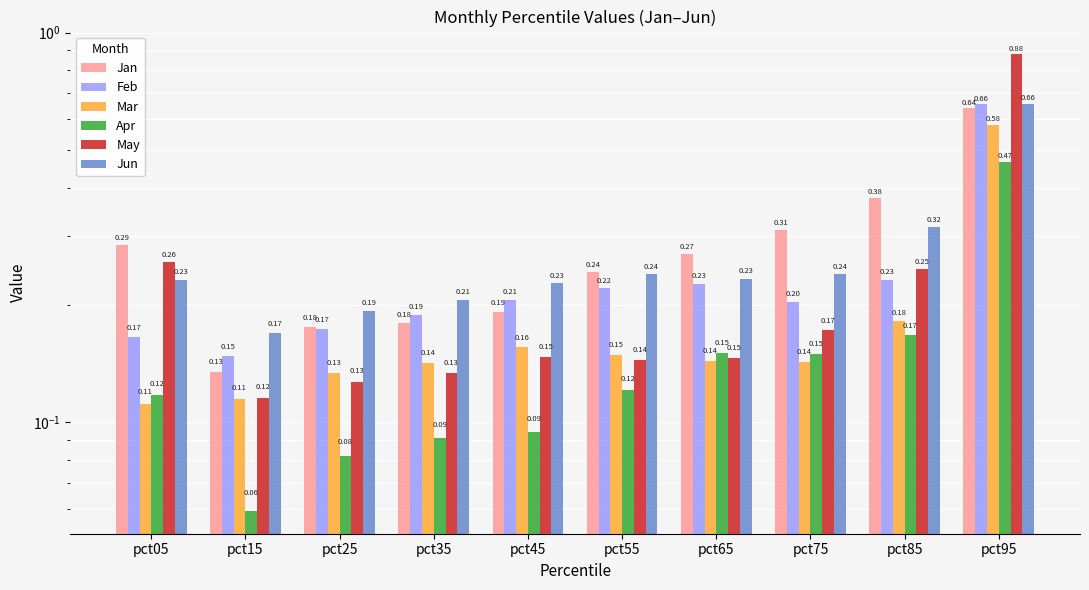

Which label corresponds to the smallest value in the chart?

pct15